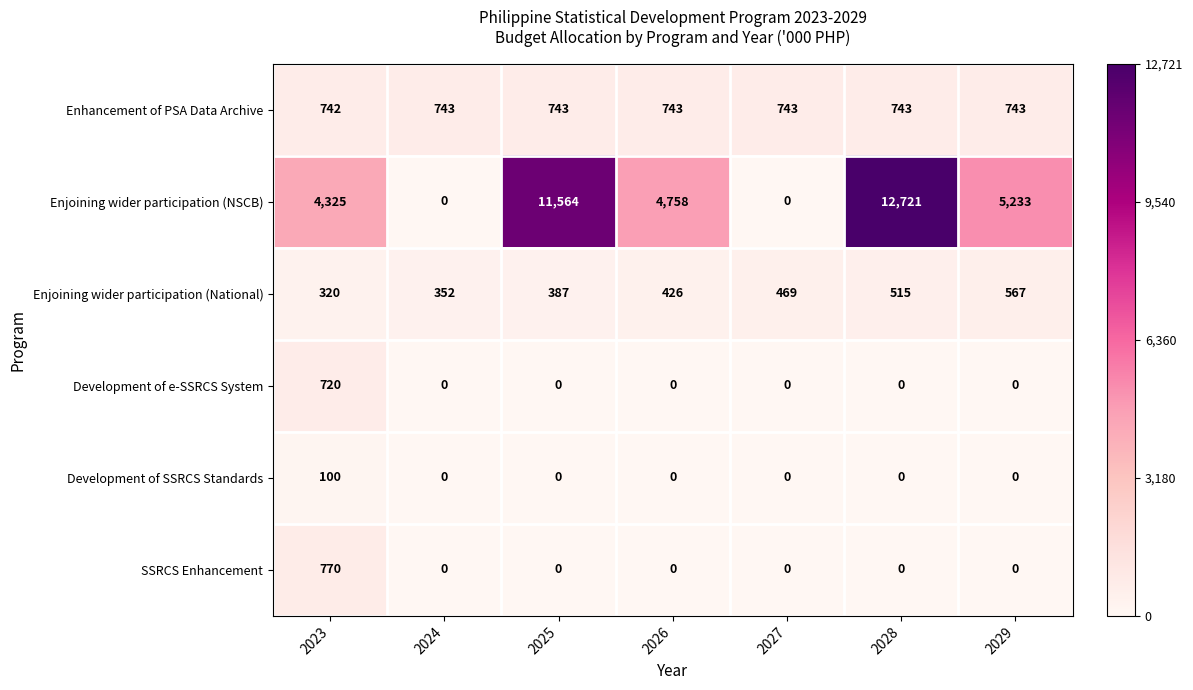

What is the spread (max minus min) of values at 2027?

743